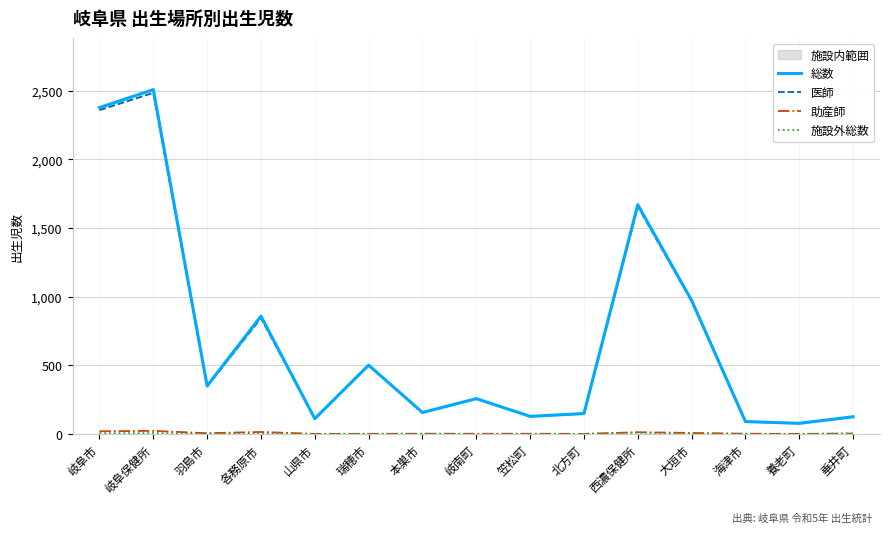

Which series has the largest range (max minus min)?

総数